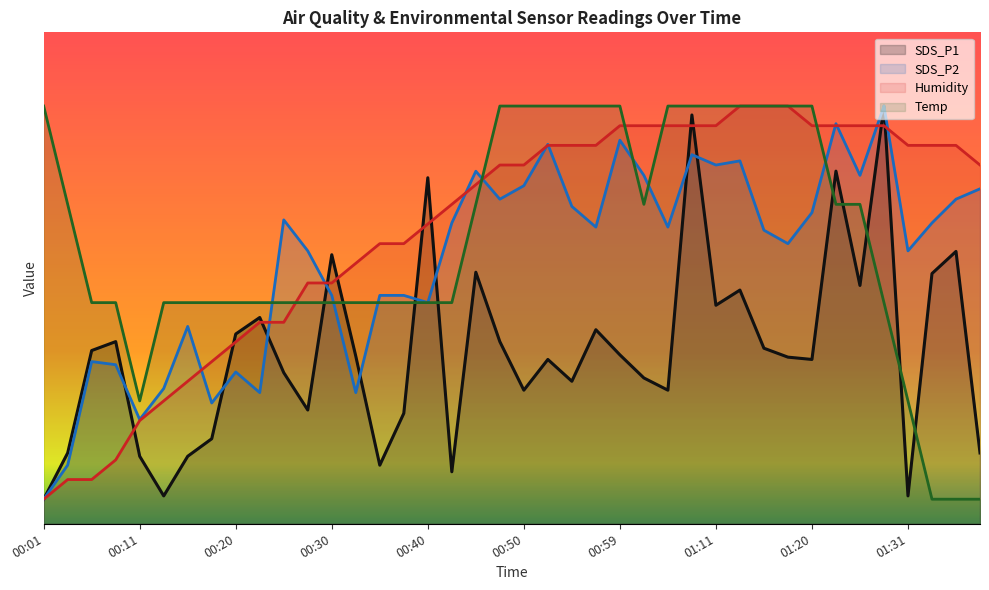

The value of SDS_P1 at 00:54 is 17.2. True or false?

False